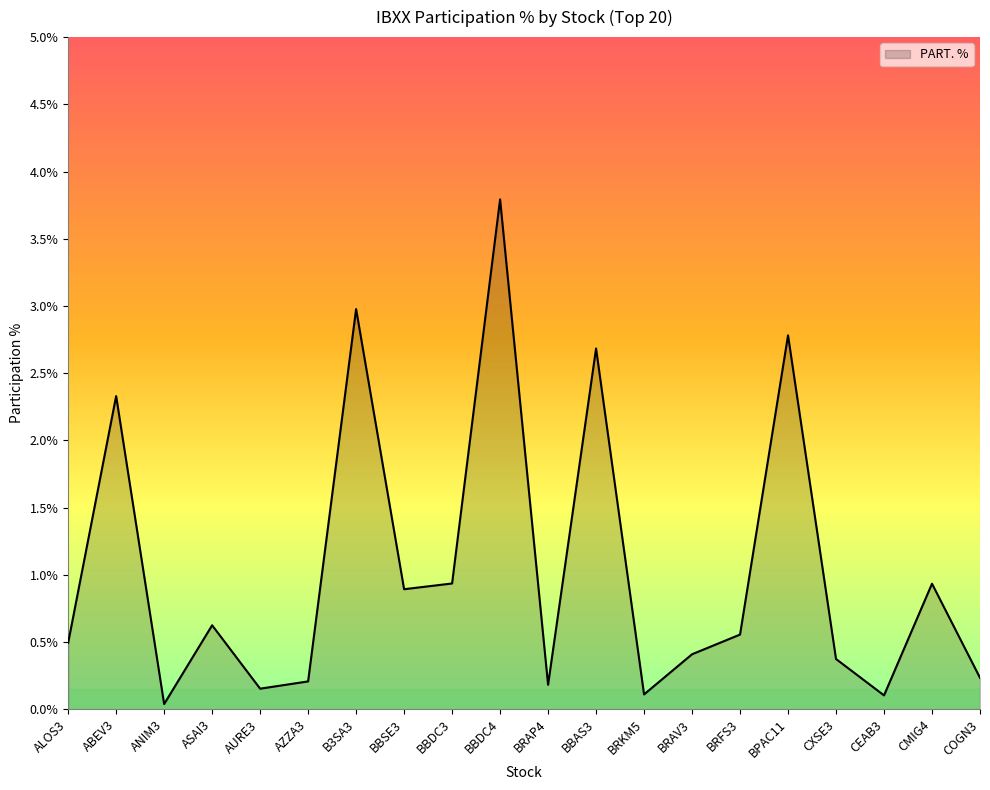

Between CEAB3 and COGN3, which is larger?

COGN3